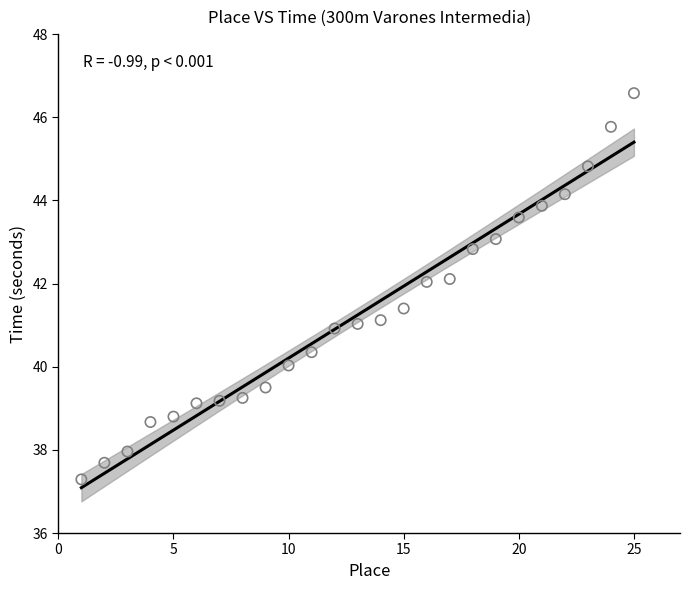

What is the range of Y values (max minus min)?

9.3